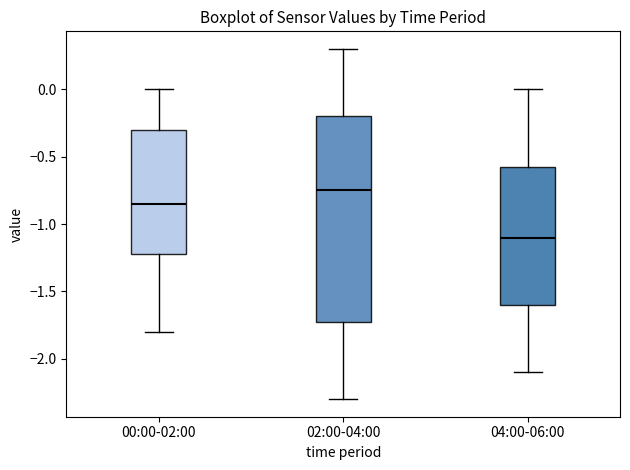

Reading left to right, read every box against the y-axis: the position of its median line, the range the box covers, and the ends of its whiskers. The values are not printed on the chart, so give them approximately, as read against the axis.

00:00-02:00: median -0.85, box -1.20 to -0.30, whiskers -1.80 to 0.00
02:00-04:00: median -0.75, box -1.70 to -0.20, whiskers -2.30 to 0.30
04:00-06:00: median -1.10, box -1.60 to -0.55, whiskers -2.10 to 0.00